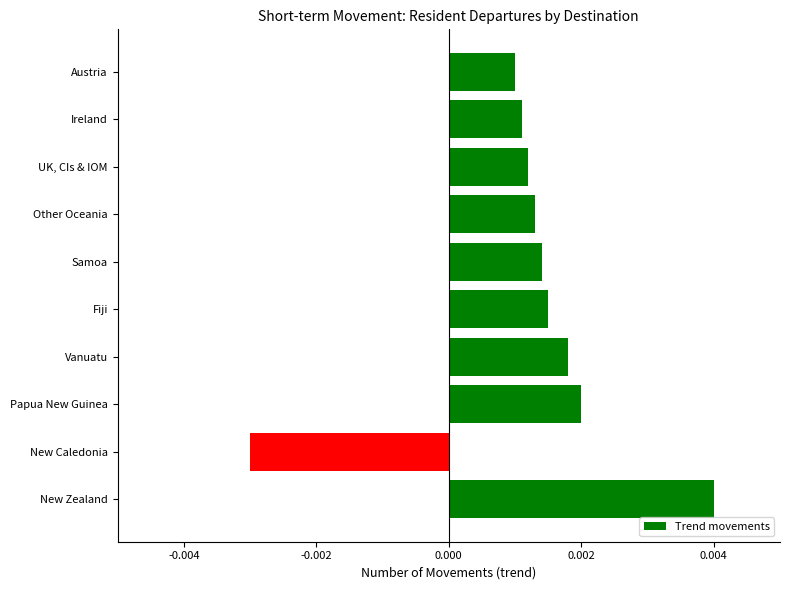

Rank the categories by value from lowest to highest.

New Caledonia, Austria, Ireland, UK, CIs & IOM, Other Oceania, Samoa, Fiji, Vanuatu, Papua New Guinea, New Zealand